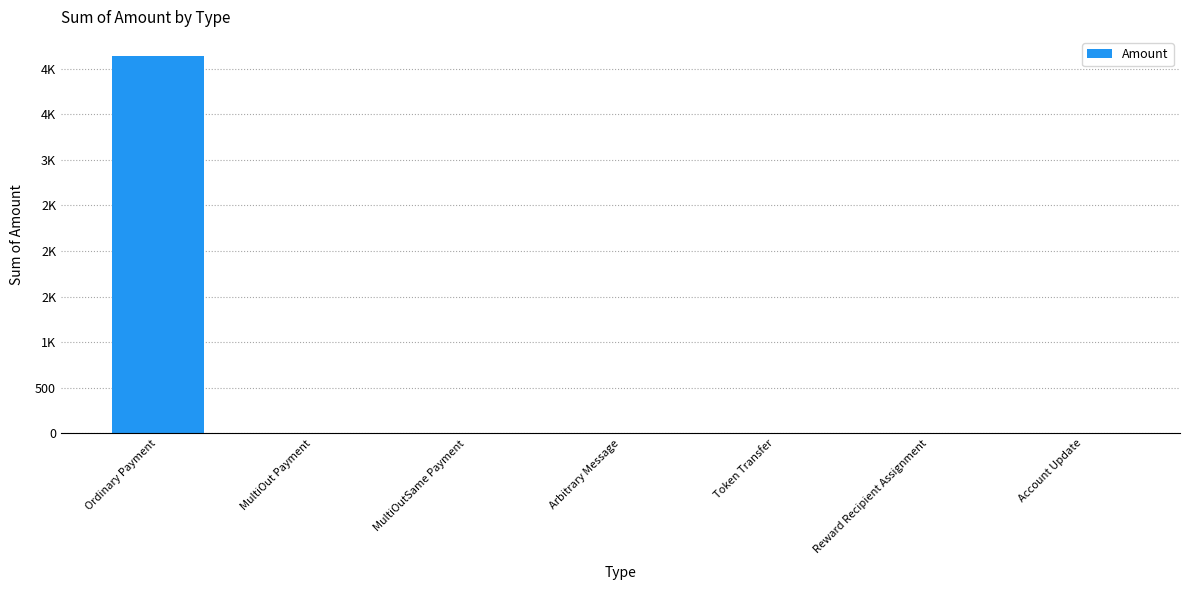

Reading left to right, list all the values displayed in this chart.

4143.3	0.0	0.0	0.0	0.0	0.0	0.0